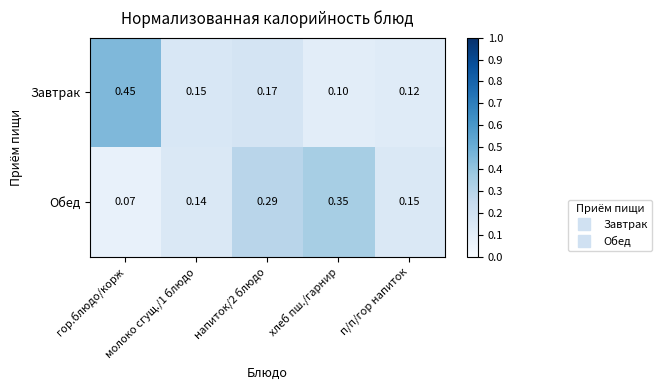

Rank the series by their maximum value, from lowest to highest.

Обед, Завтрак